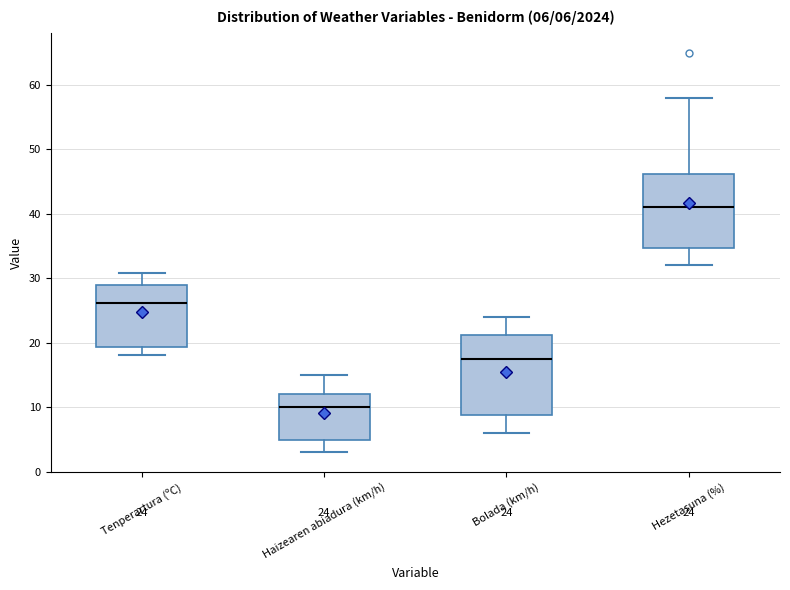

Comparing the boxes themselves (not the whiskers), which one is the tallest?

Bolada (km/h)